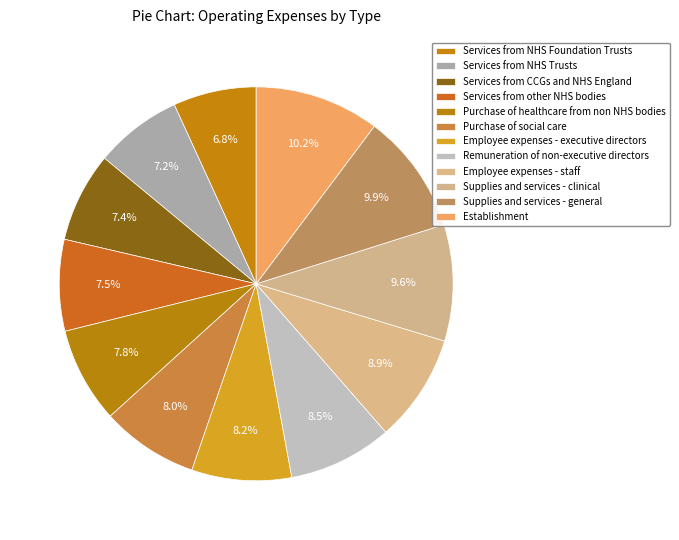

What is the total percentage of Employee expenses - executive directors and Services from other NHS bodies?

15.7%